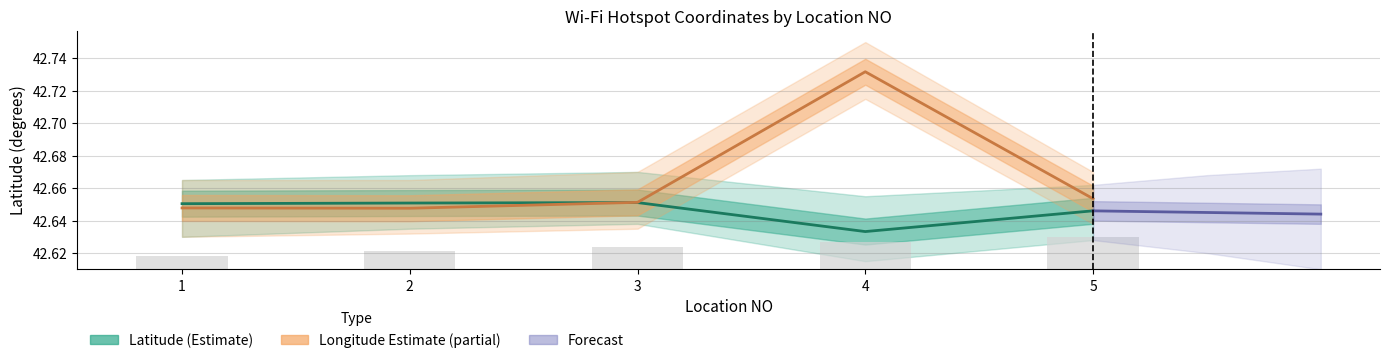

Where is NO nearest to the value 0?

1